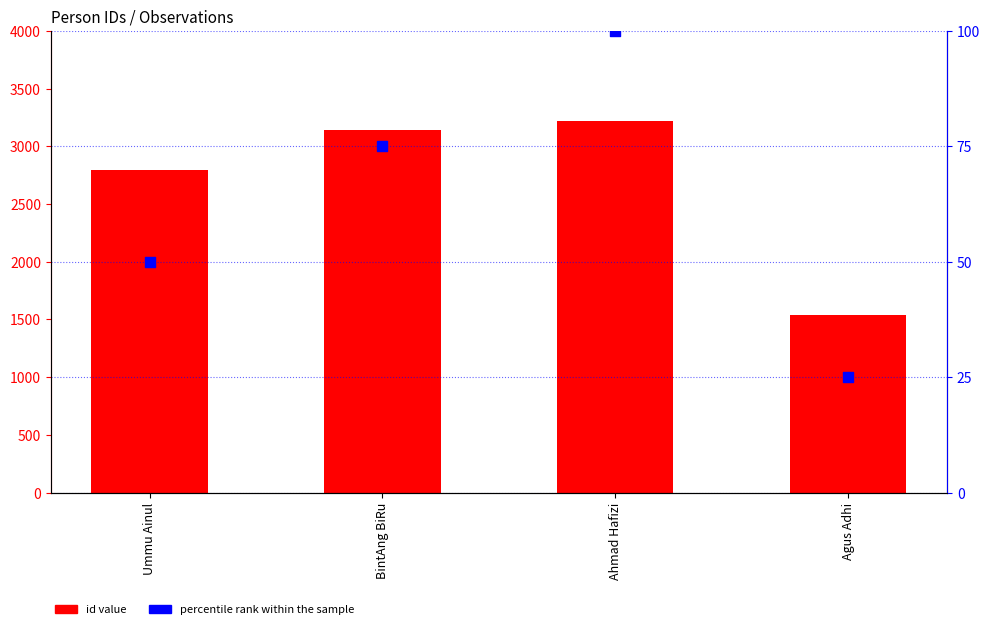

Which series has the largest Y range (max minus min)?

id value